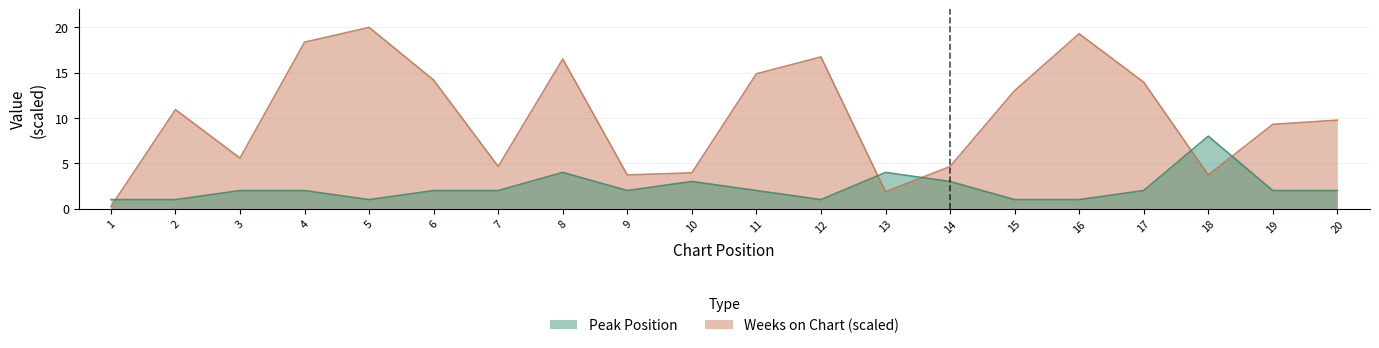

Is it true that Peak Position equals 1.0 at 15?

True